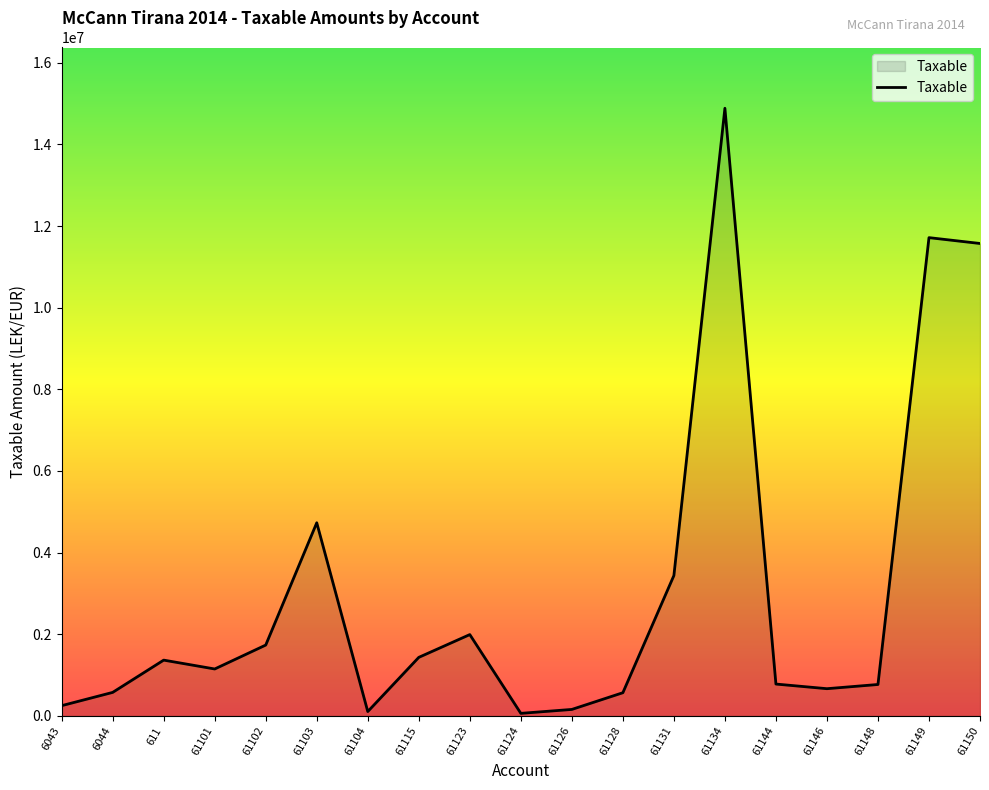

Is it true that the value at 61103 is 4731146.9?

True